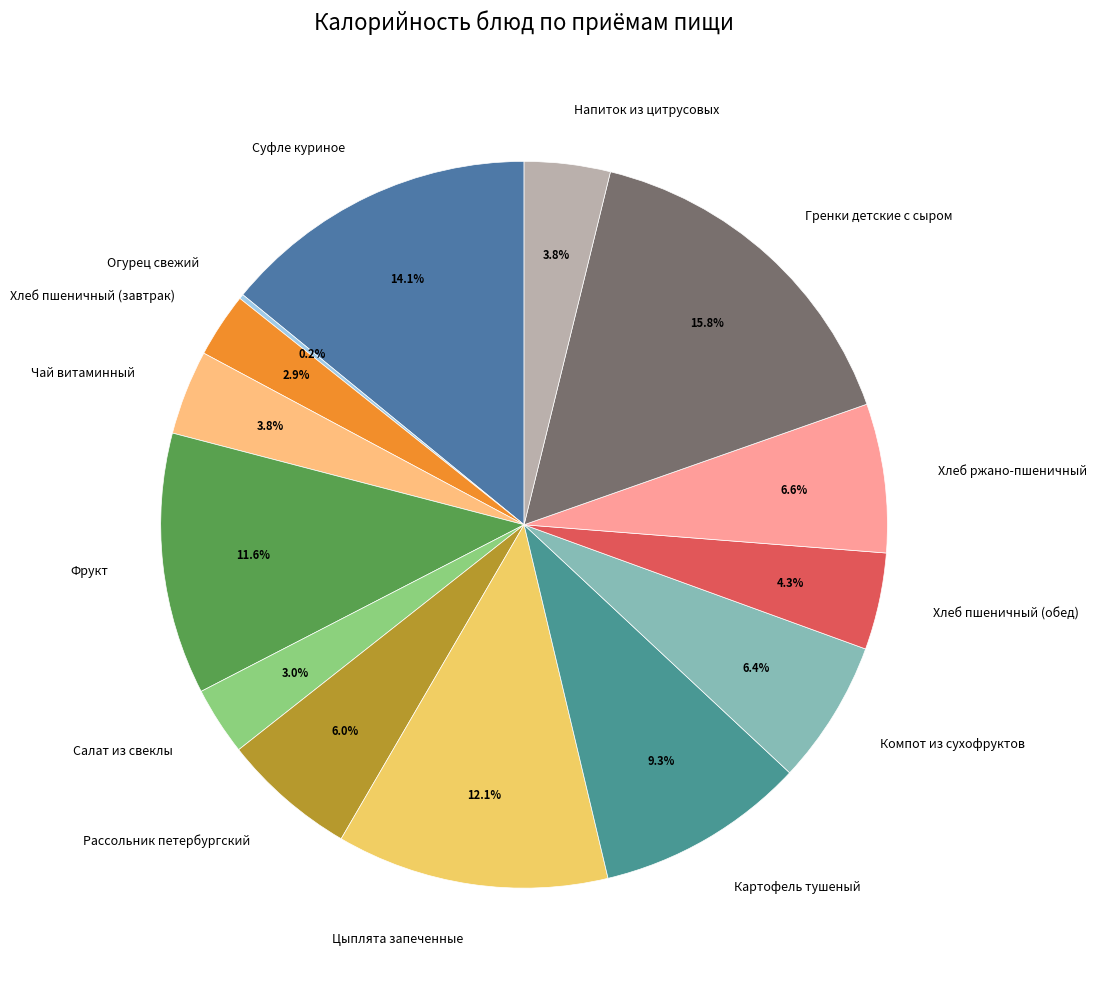

Does Чай витаминный account for over 50% of the chart?

No